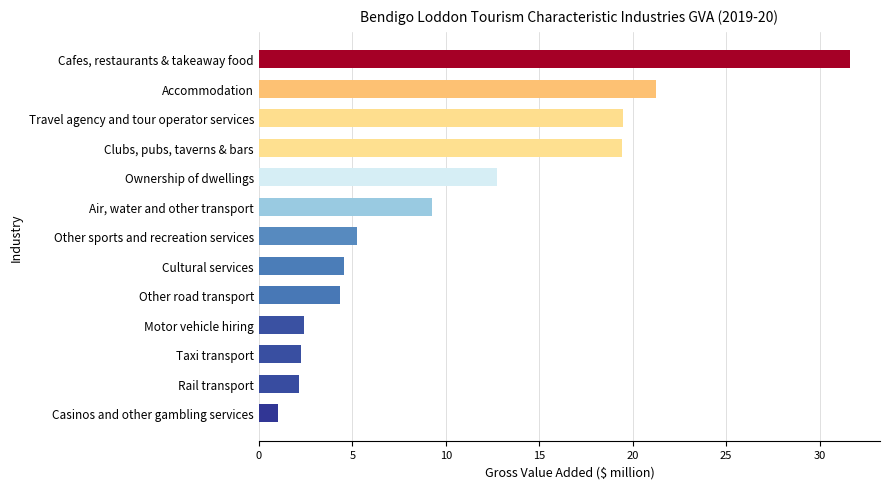

Read the value at Motor vehicle hiring.

2.4